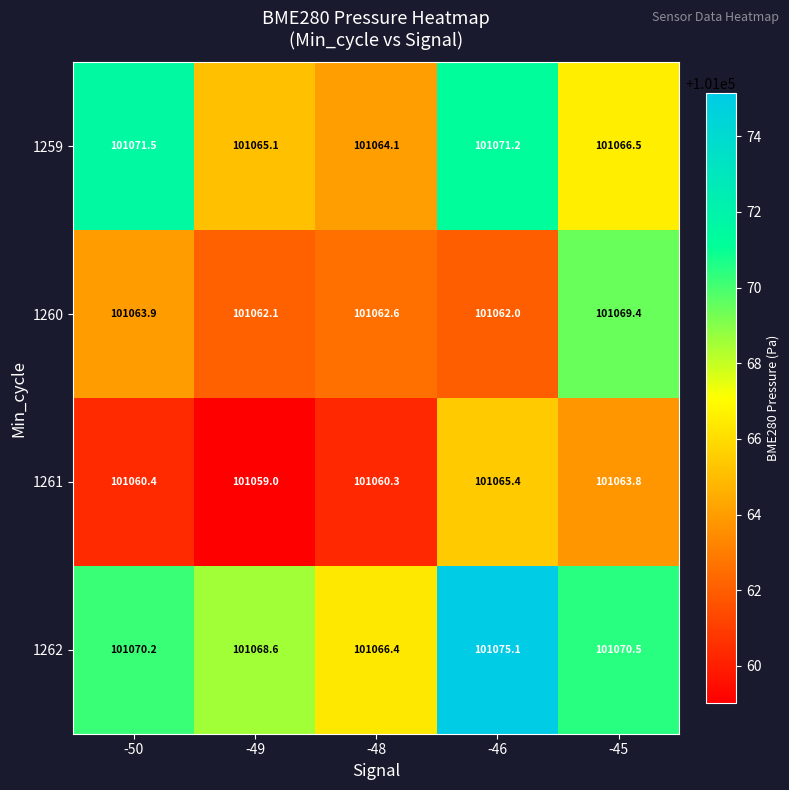

What is the sum of the 1260 values at -50 and -48?

202126.5